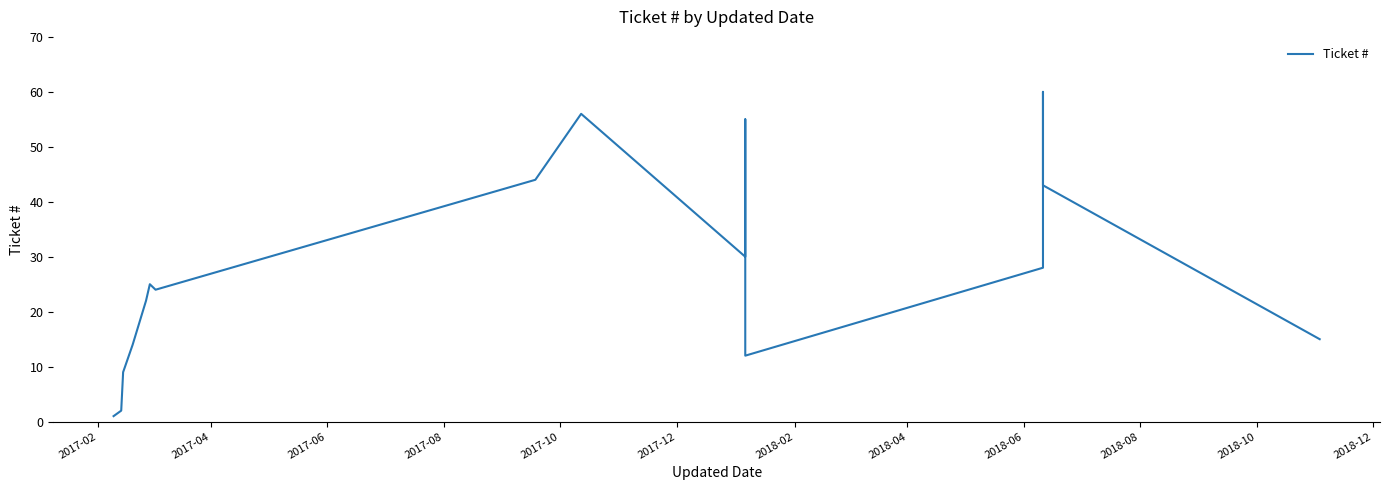

What is the value of the 9th point from the left?

56